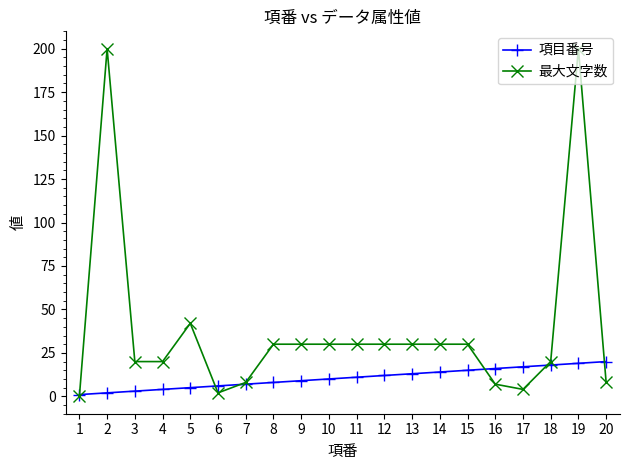

How many series are shown in this chart?

2